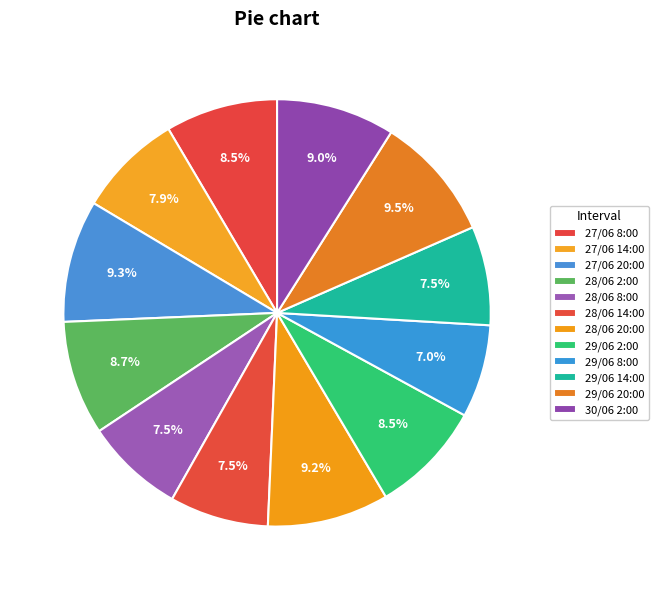

To the nearest percent, what is the difference between the largest and smallest slice percentages?

2%